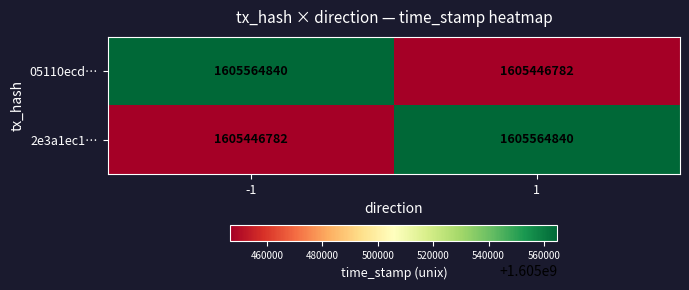

What is the highest value of the 2e3a1ec1… series?

1605564840